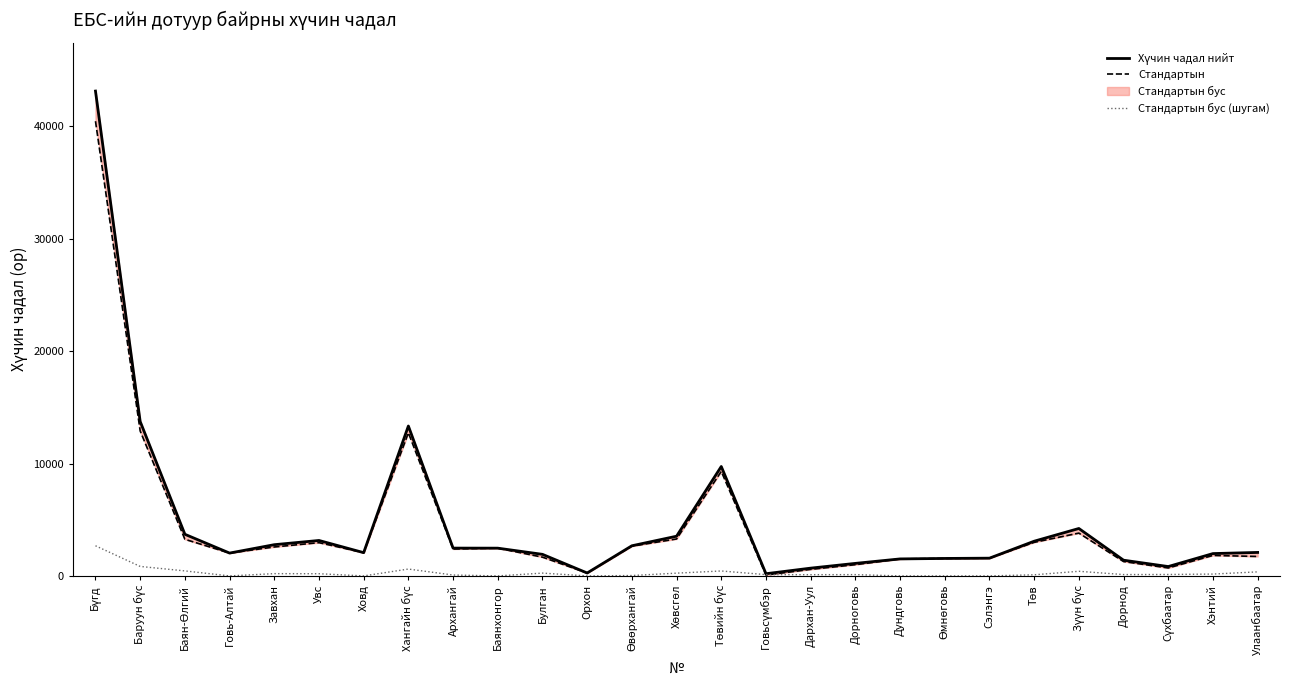

What is the value of the Стандартын бус (шугам) point at the 6th from the left?

195